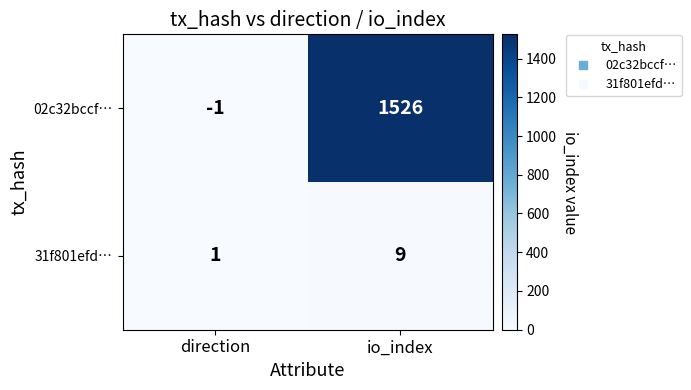

What is the total value across all series at io_index?

1535